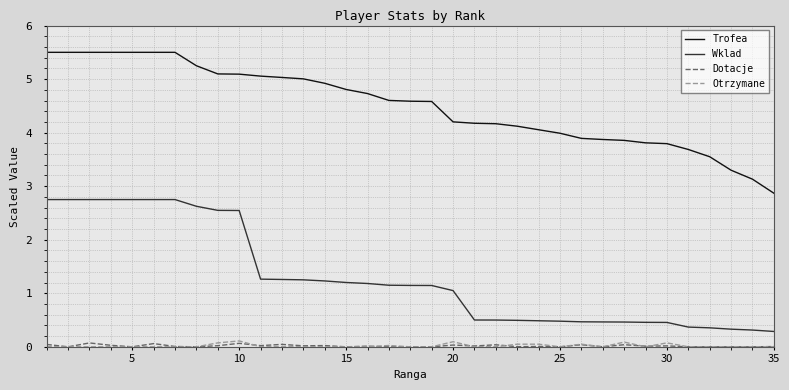

Which series has the largest total across all categories?

Trofea